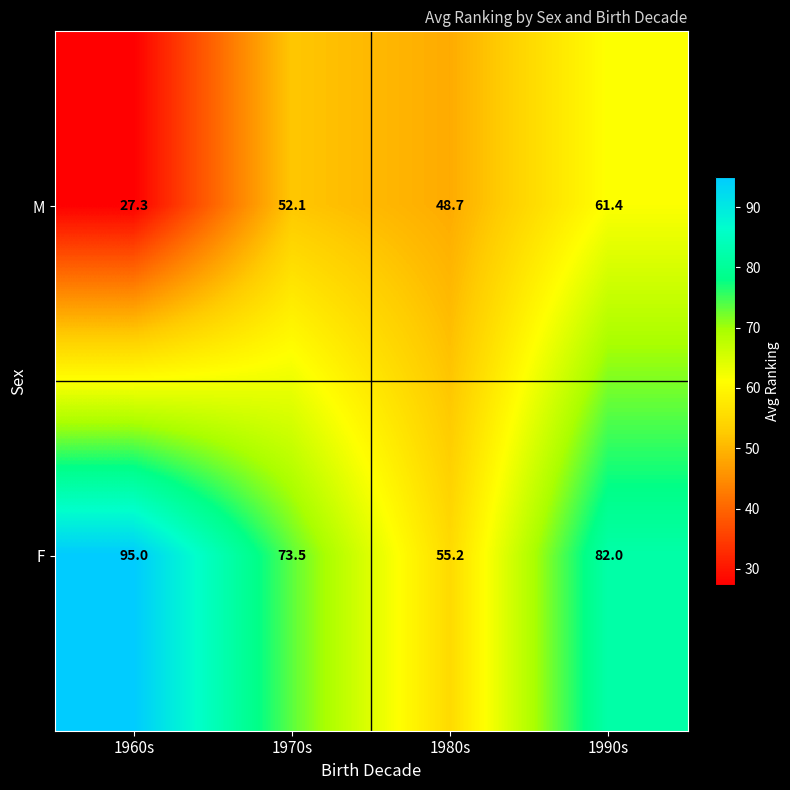

Which series has the largest total across all categories?

F